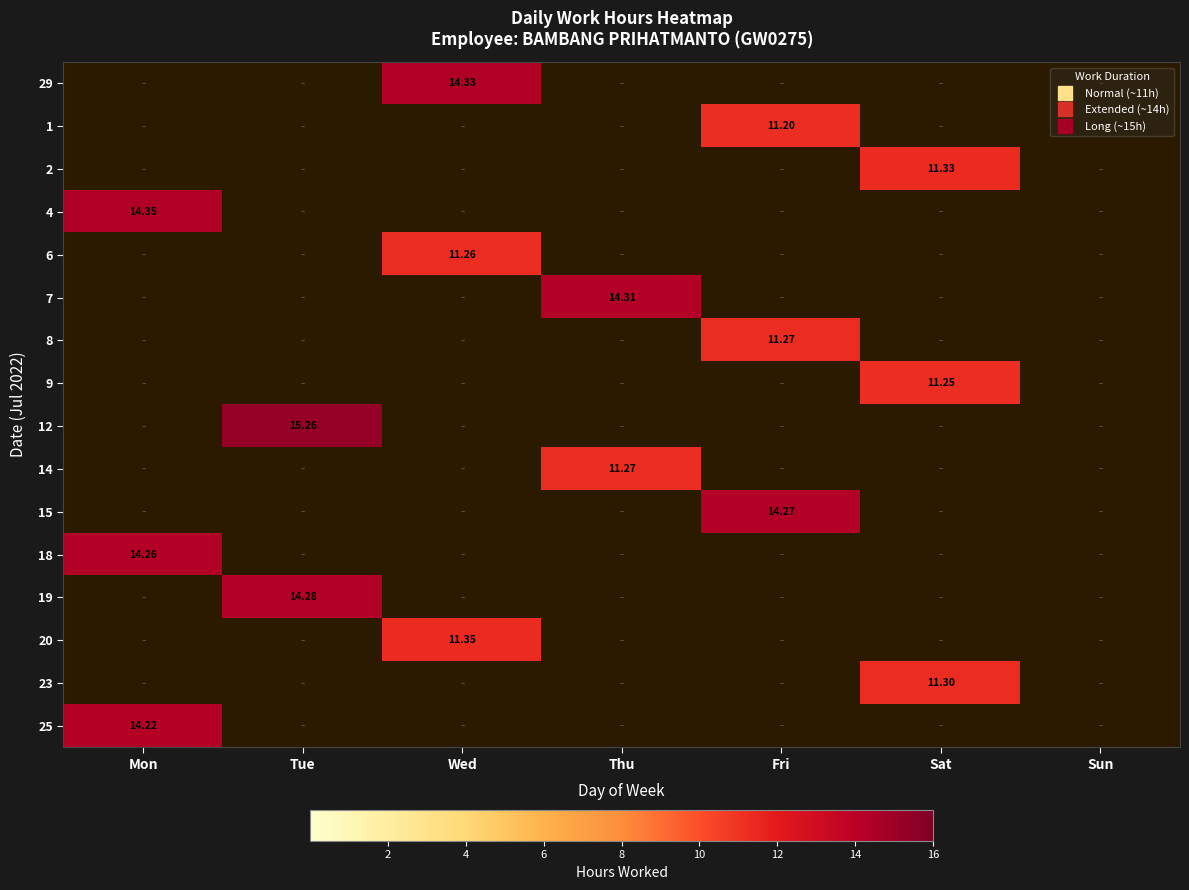

Between Sat and Thu, which is larger?

Sat